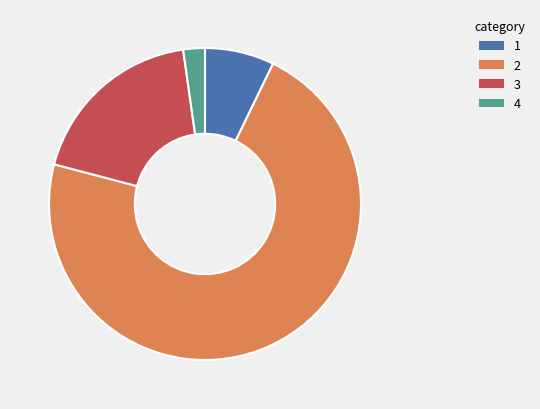

Does any single category account for the majority?

Yes